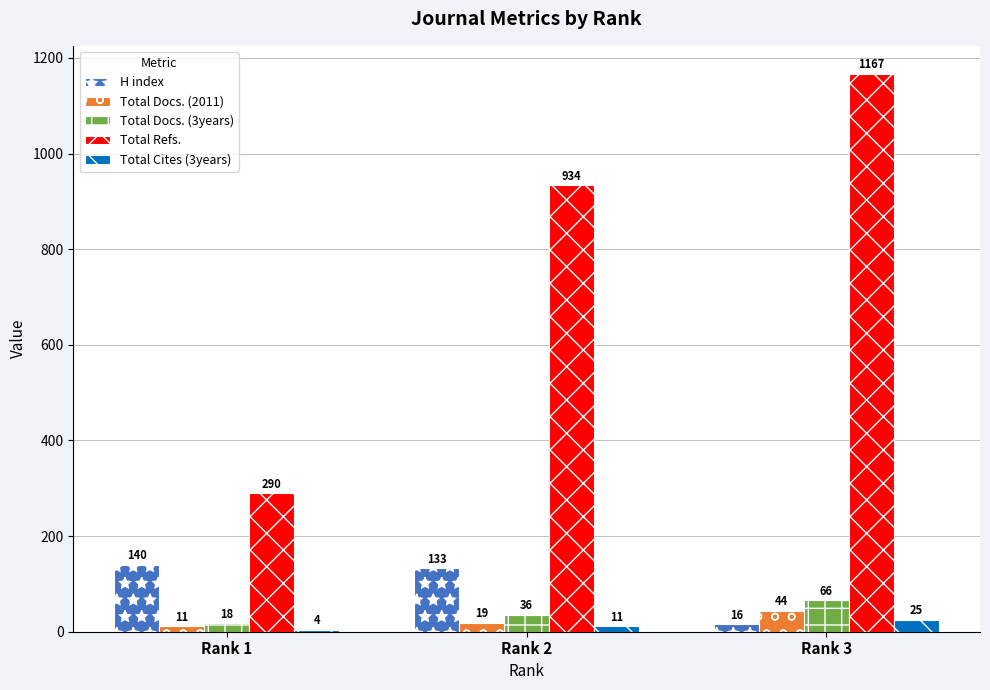

True or false: Total Cites (3years) has a value of 25 at Rank 3.

True